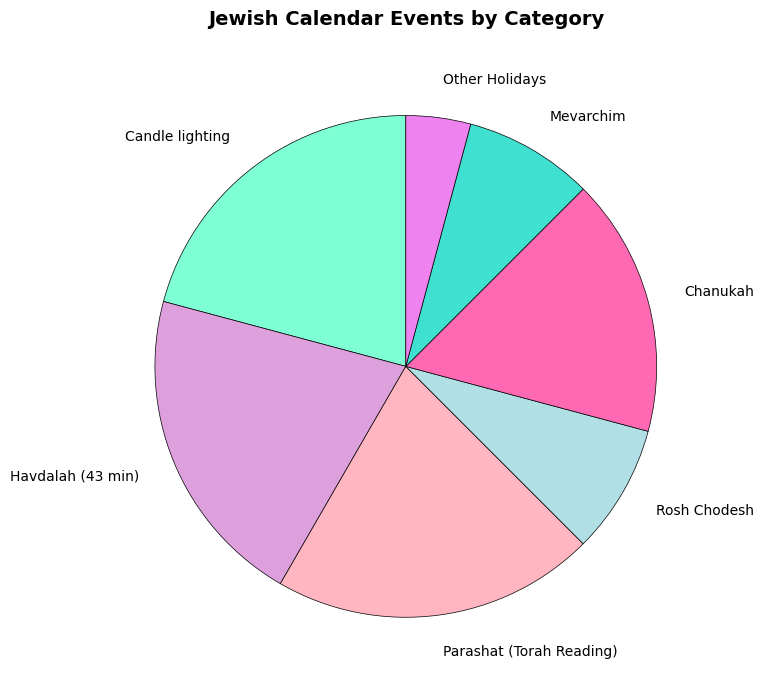

Between Chanukah and Parashat (Torah Reading), which is larger?

Parashat (Torah Reading)